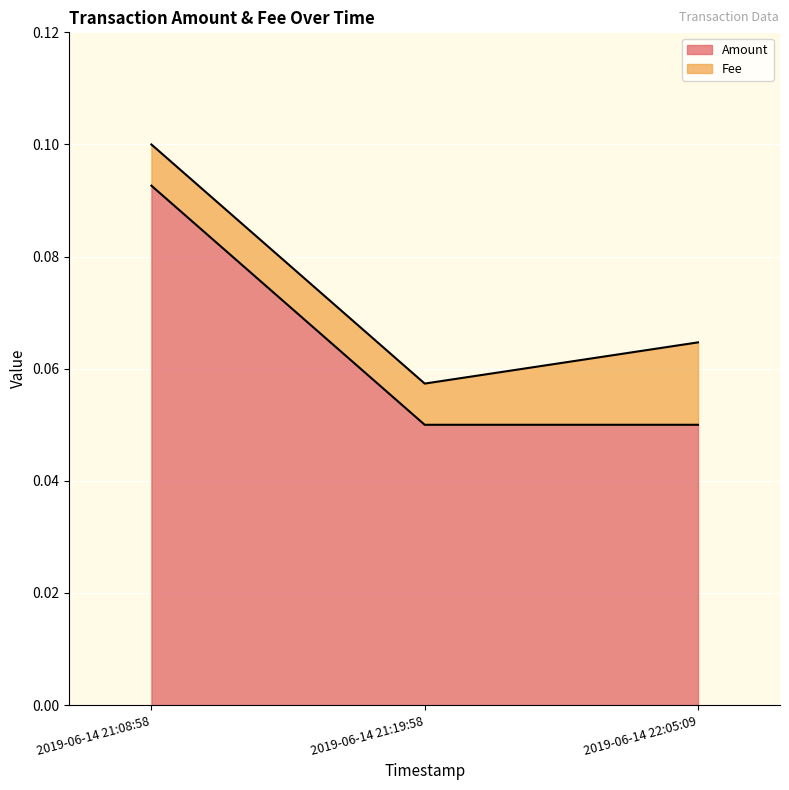

How many categories are shown in the chart?

3